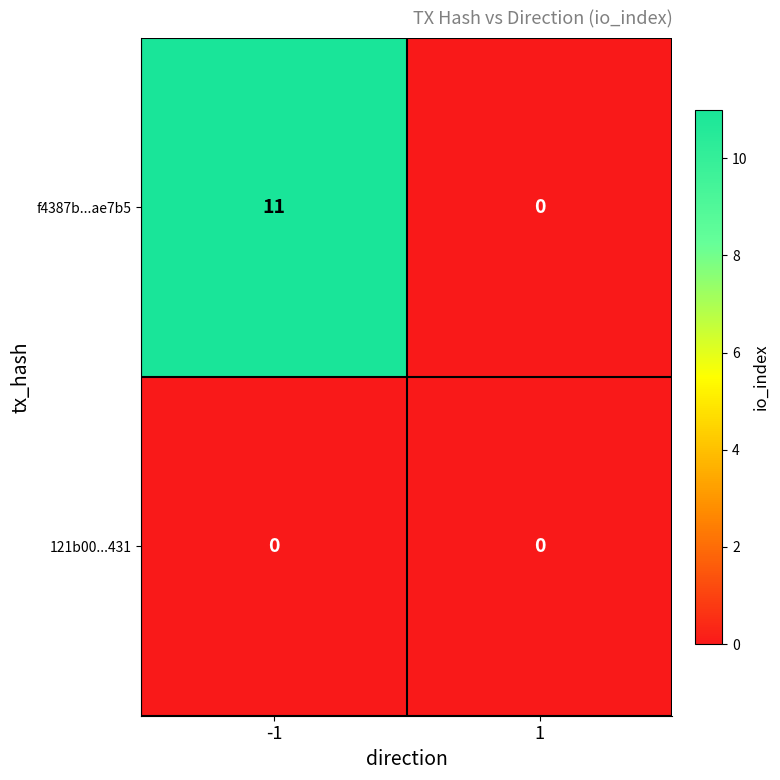

What is the sum of the f4387b...ae7b5 values at 1 and -1?

11